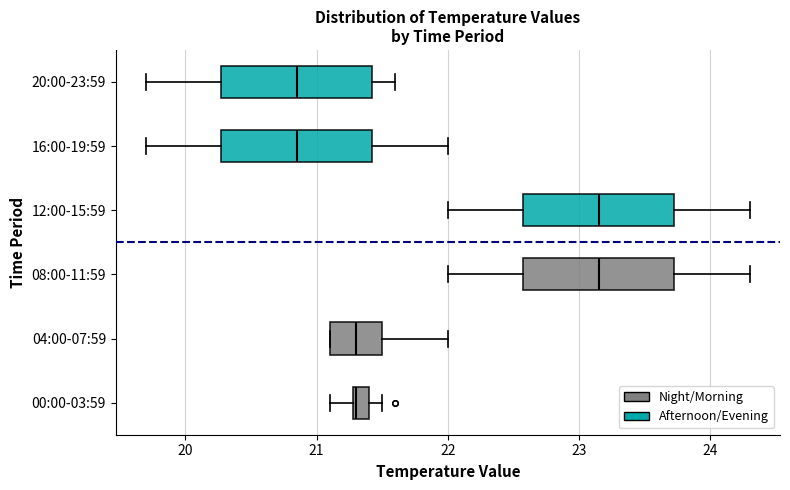

Where does the median line of the box for 20:00-23:59 sit on the x-axis? The values are not printed on the chart, so give them approximately, as read against the axis.

20.9